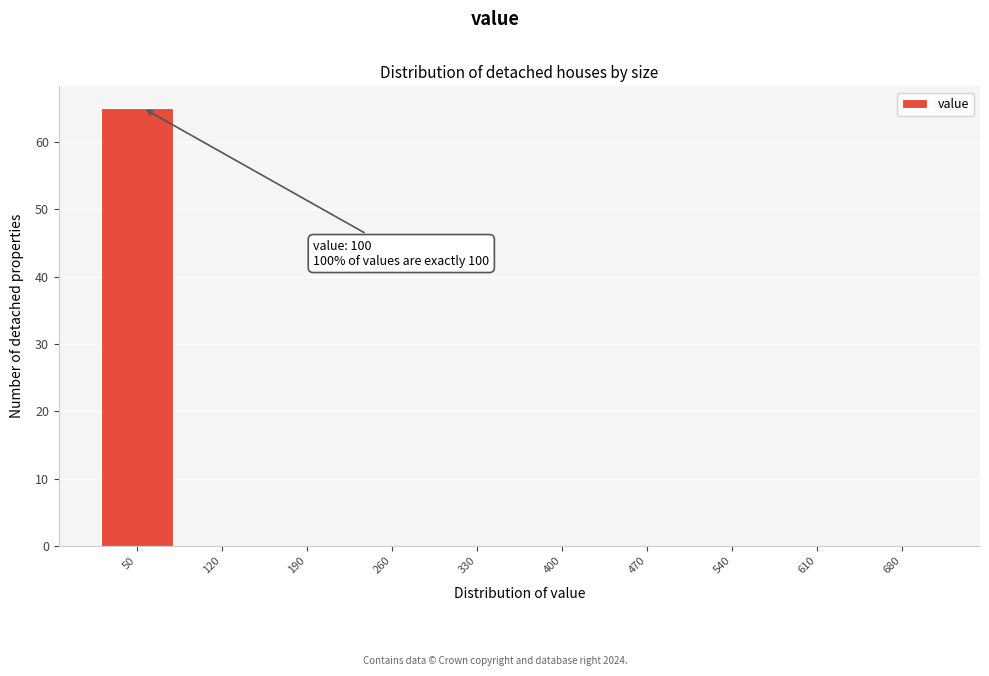

Reading left to right, what are all the values shown in this chart?

50=65	120=0	190=0	260=0	330=0	400=0	470=0	540=0	610=0	680=0